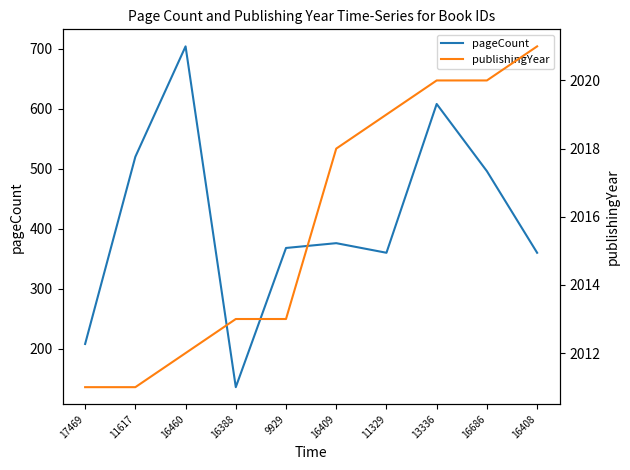

How many values in the publishingYear series are below 2018?

5